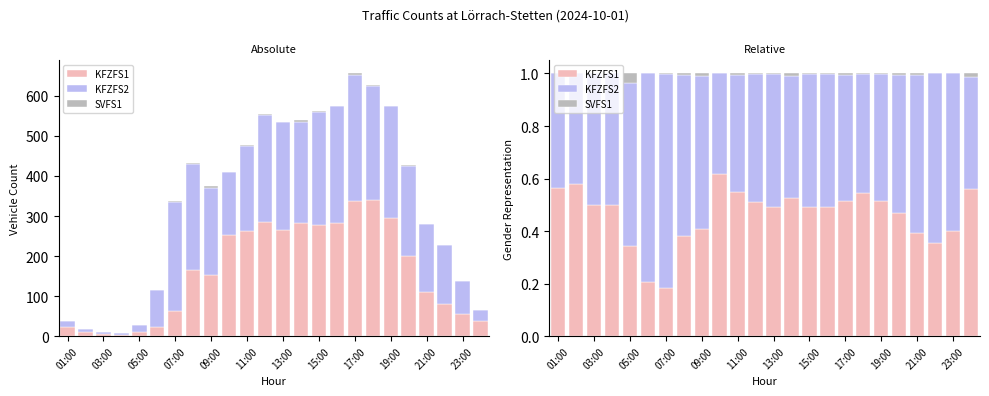

How many values in SVFS1 are above zero?

16